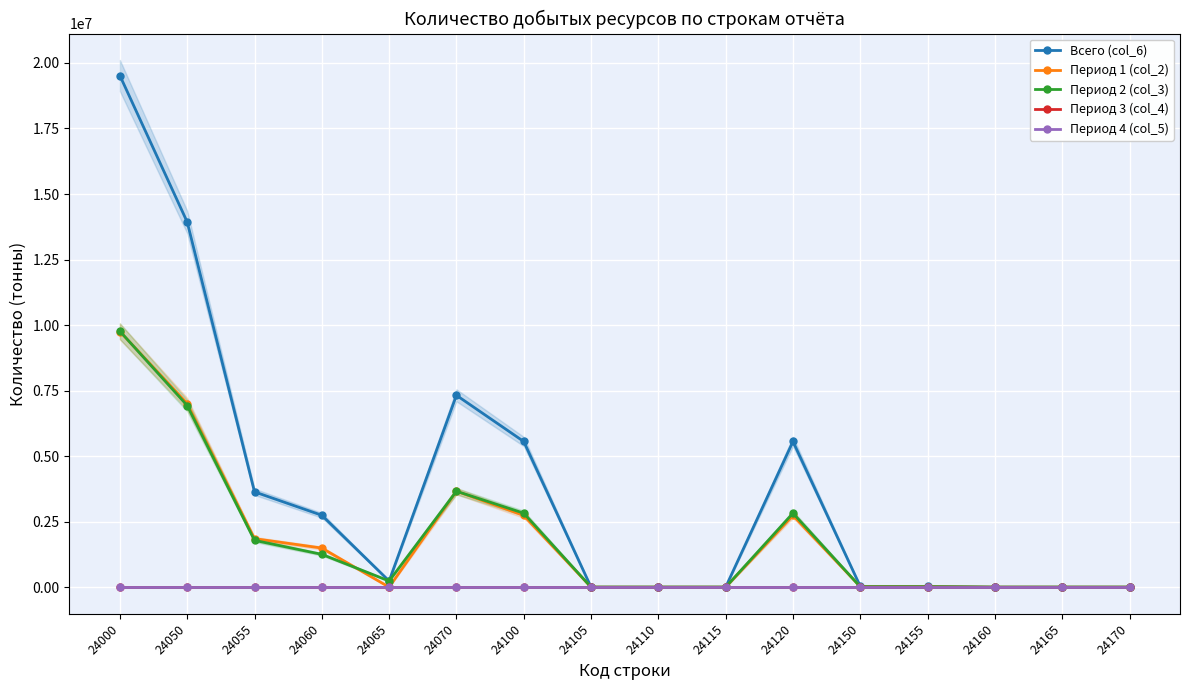

What is the value of the Всего (col_6) point at the 12th from the left?

29260